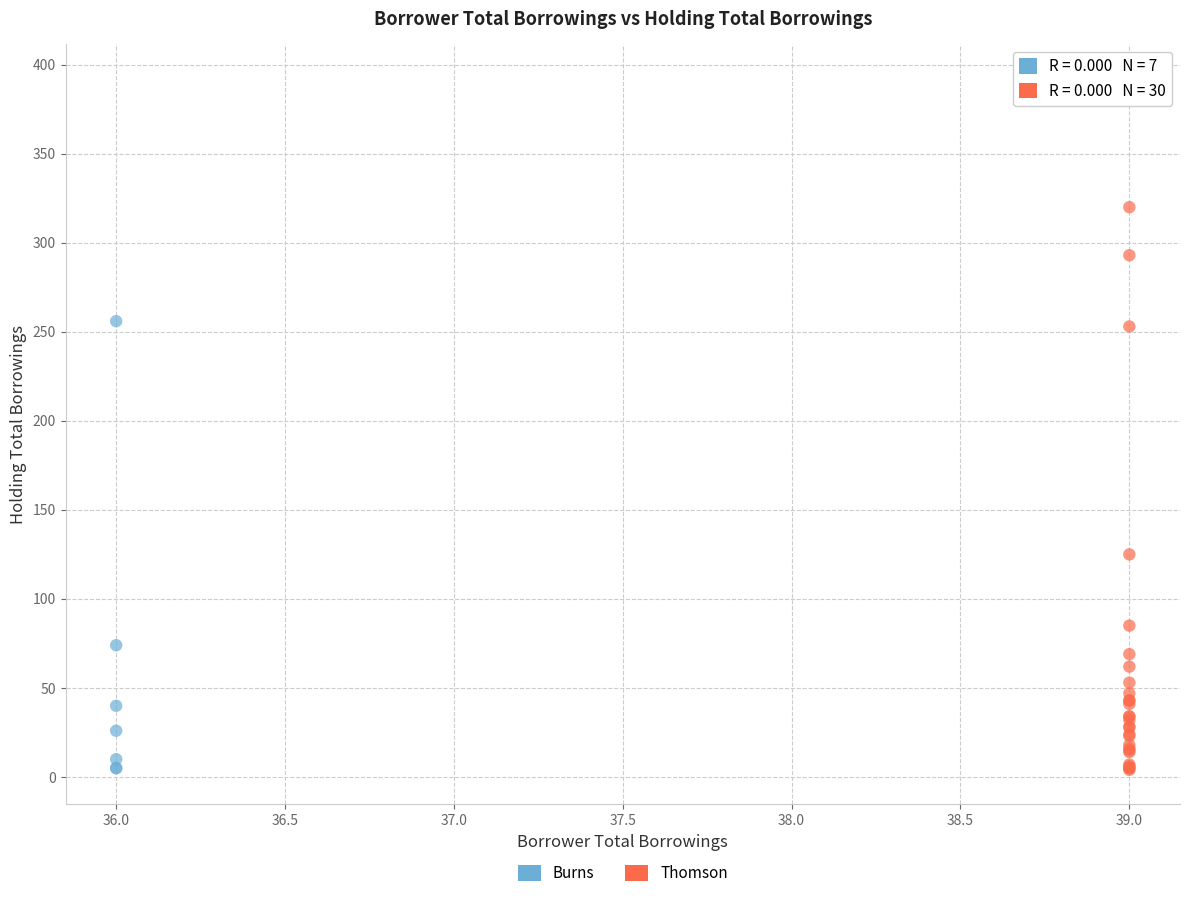

Which series contains the highest Y value?

Thomson